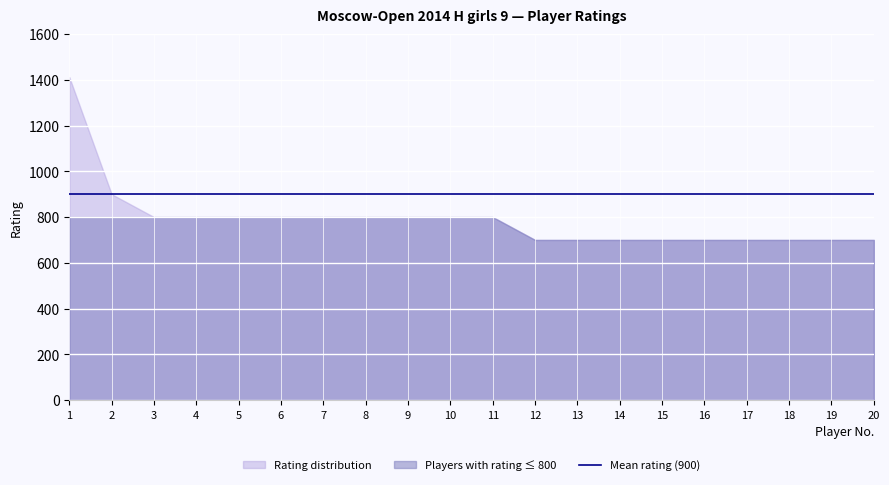

What is the minimum value shown in the chart?

700